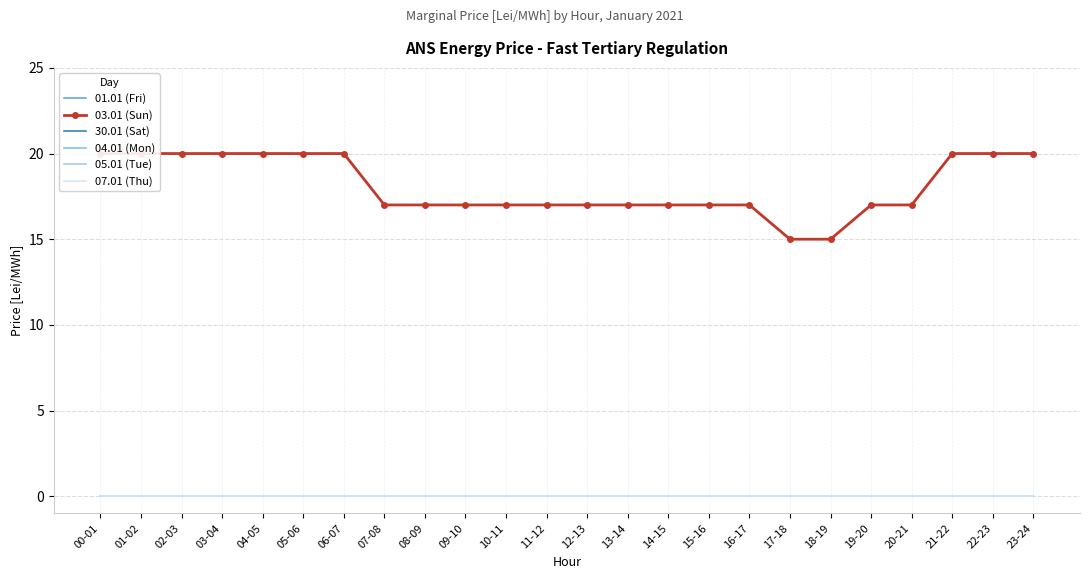

What is the spread (max minus min) of values at 16-17?

17